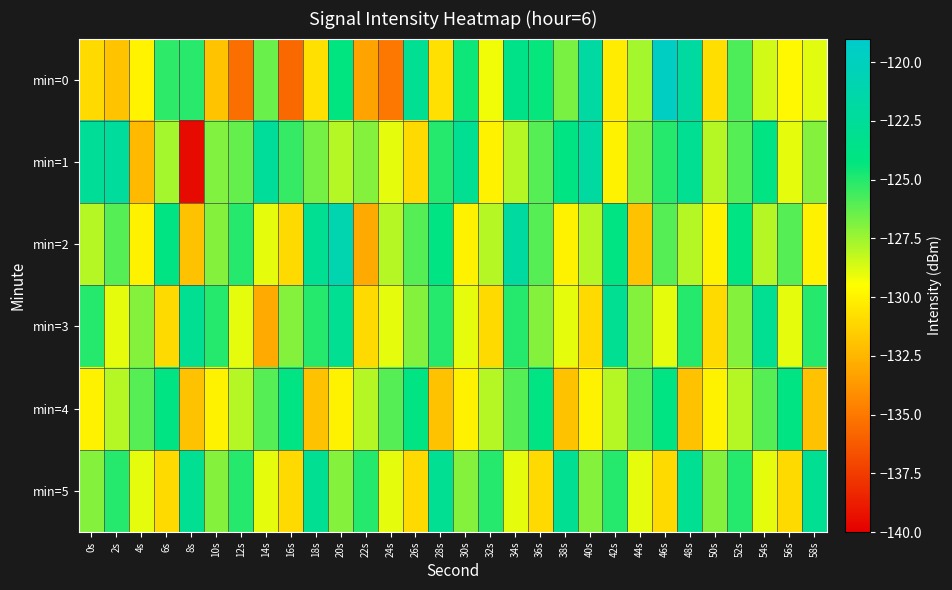

Which series changed the most between 18s and 20s?

min=0